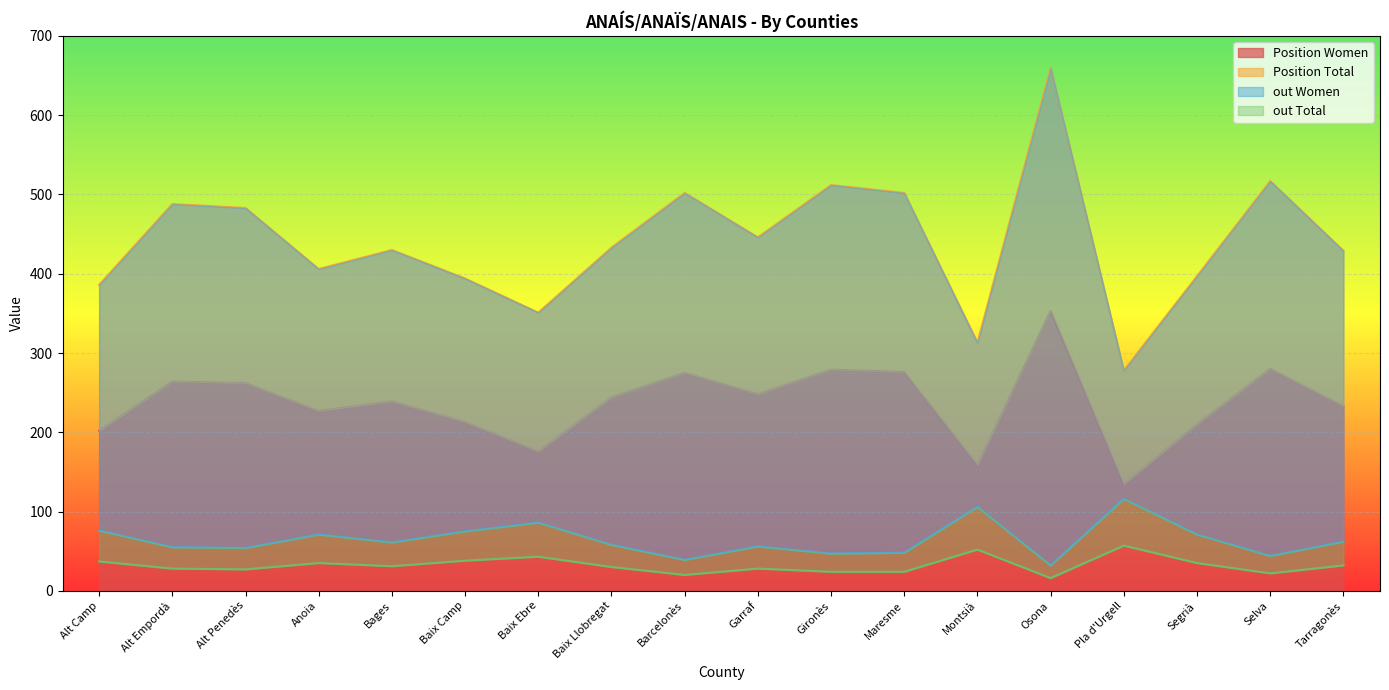

What is the spread (max minus min) of values at Bages?

399